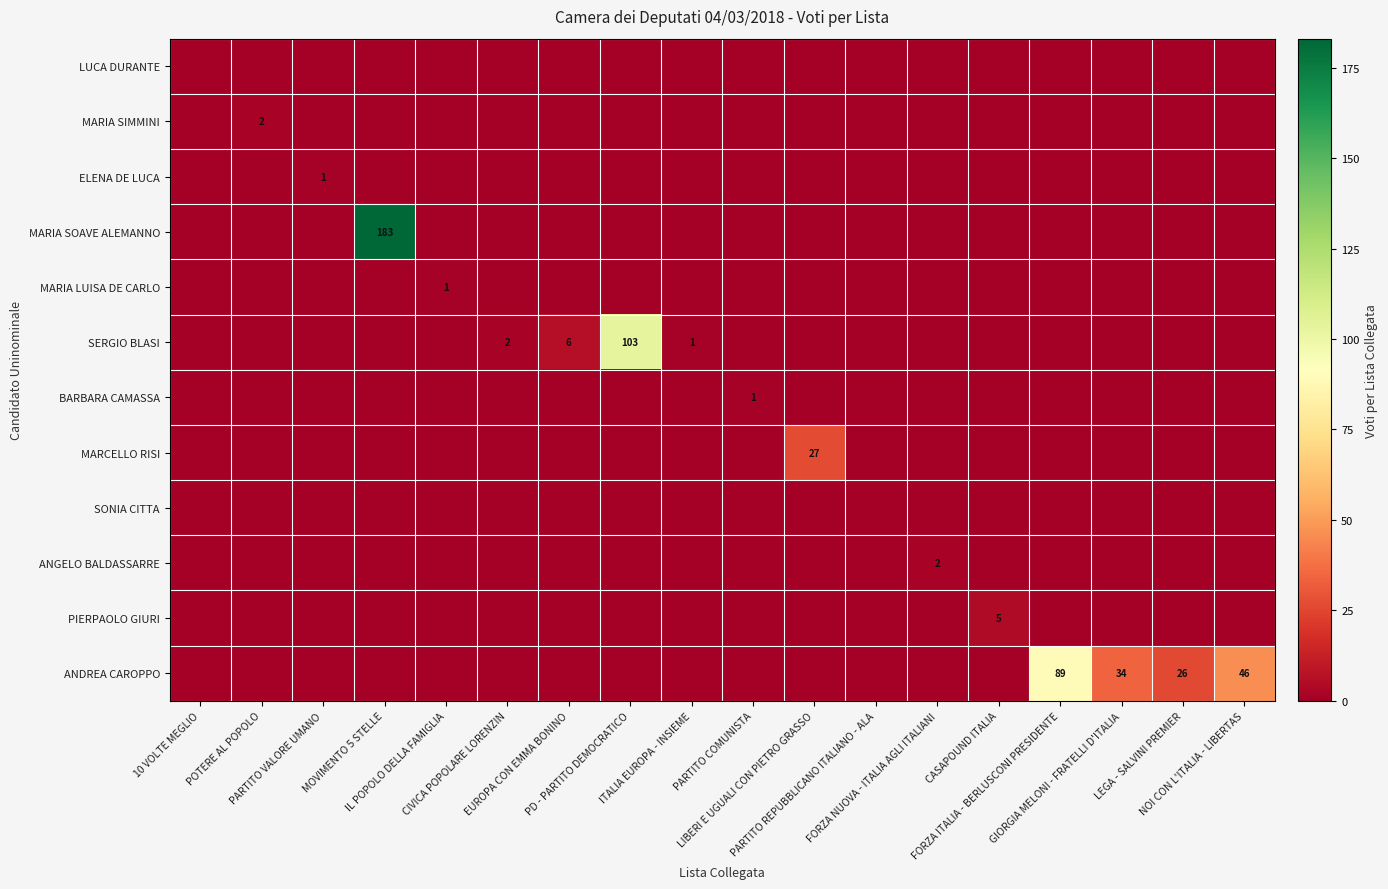

Between NOI CON L'ITALIA - LIBERTAS and PARTITO REPUBBLICANO ITALIANO - ALA, which is larger?

NOI CON L'ITALIA - LIBERTAS